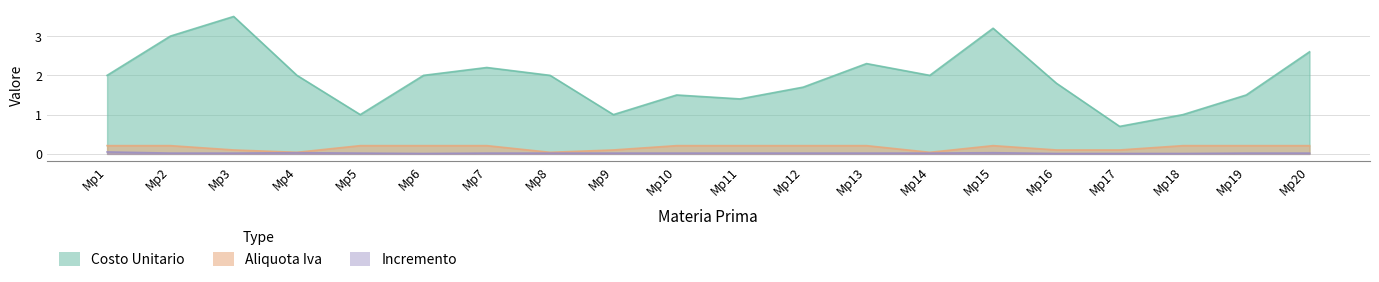

Between Mp8 and Mp13, which is larger?

Mp13